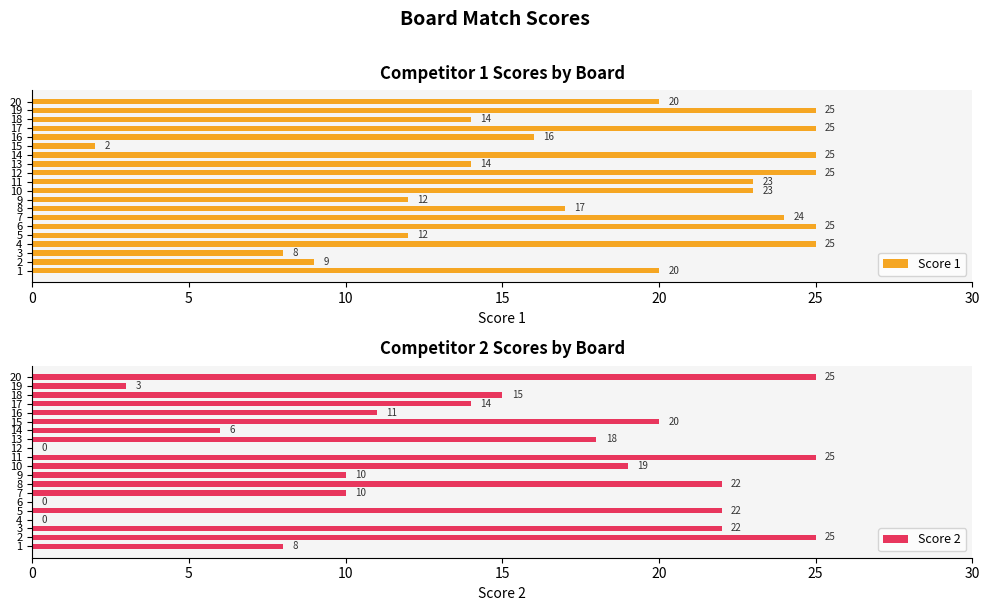

What is the sum of all Score 1 values?

364